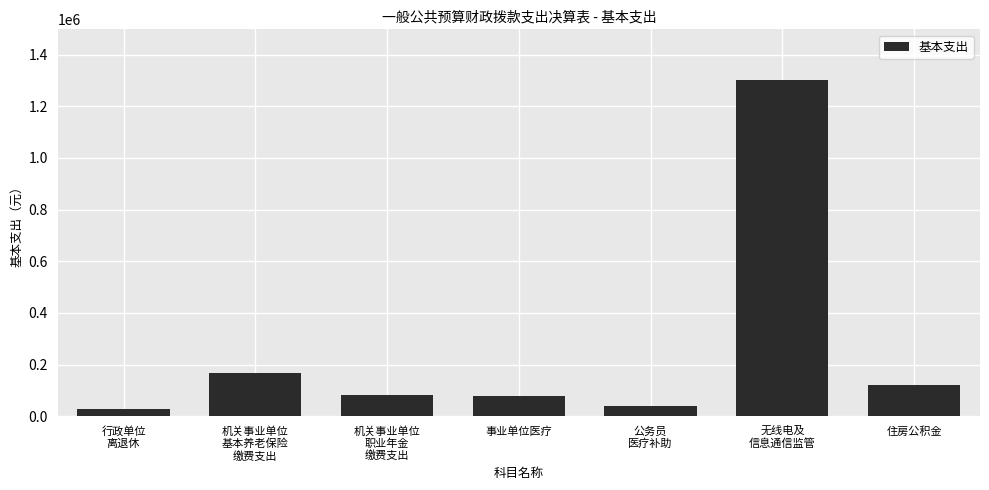

What position from the left is 事业单位医疗?

4